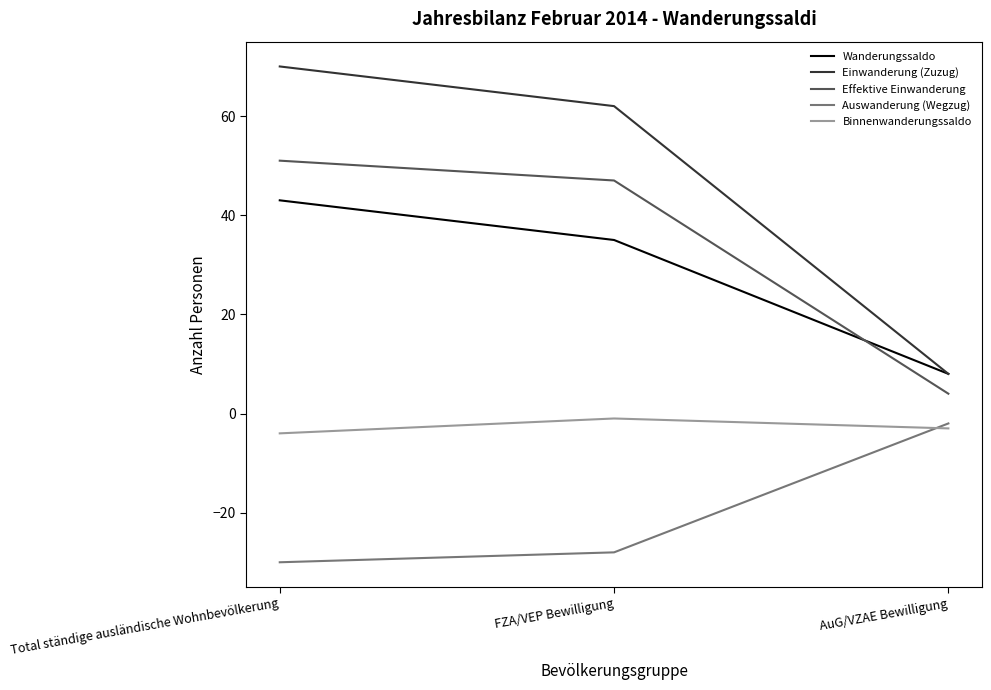

Is this an area chart (filled region under the line)?

No